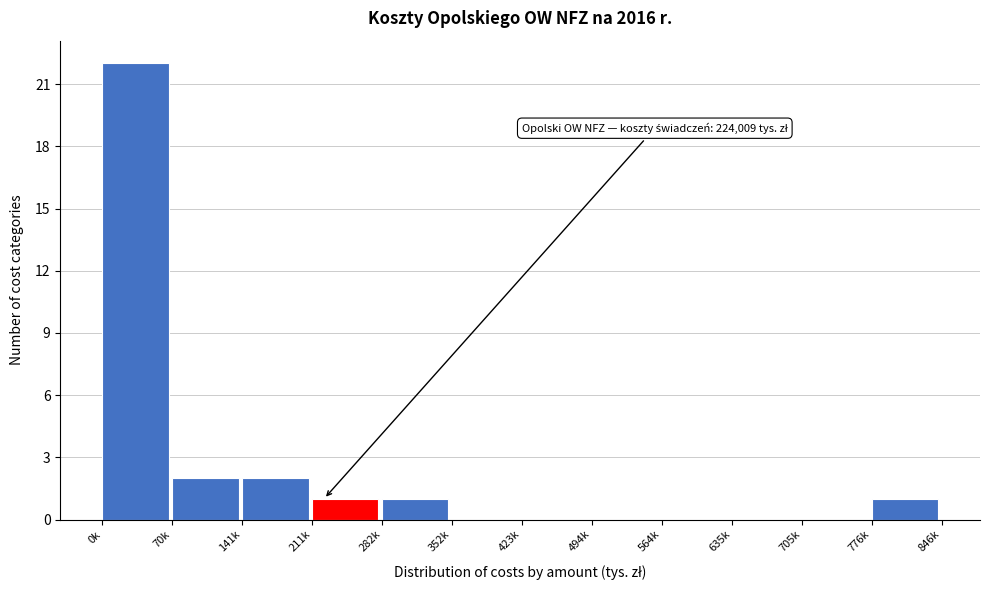

Reading left to right, list all the values displayed in this chart.

0k=22	70k=2	141k=2	211k=1	282k=1	352k=0	423k=0	494k=0	564k=0	635k=0	705k=0	776k=1